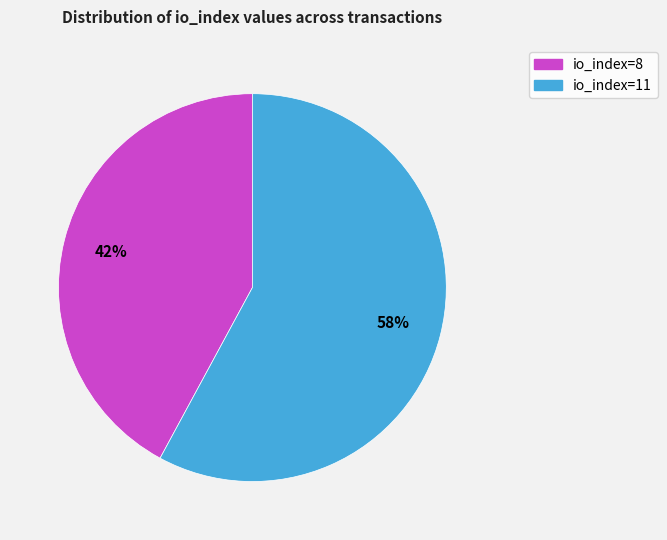

Does io_index=8 represent more than half of the total?

No